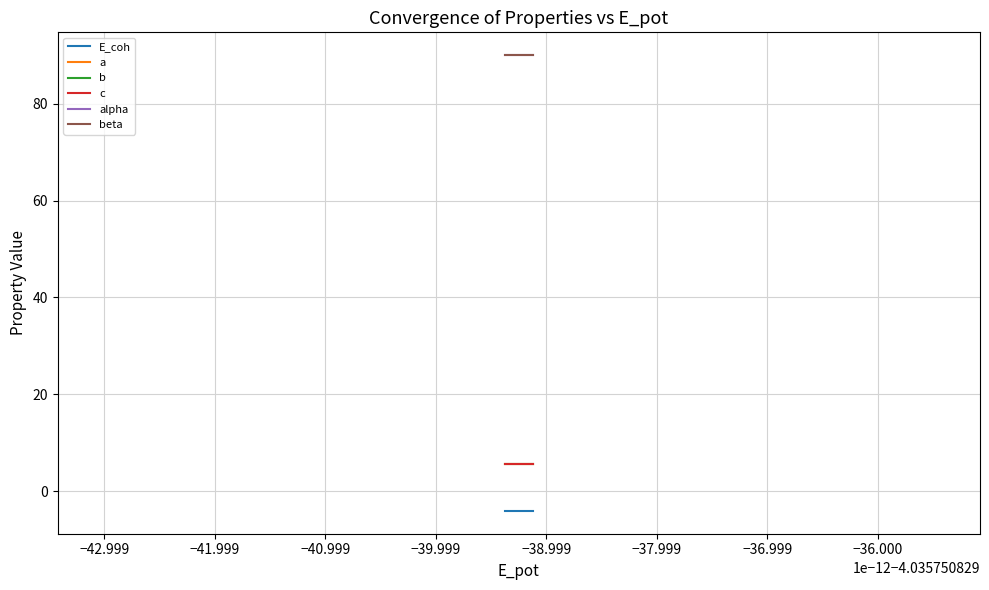

What is the value of the a point at the 2nd from the left?

5.7